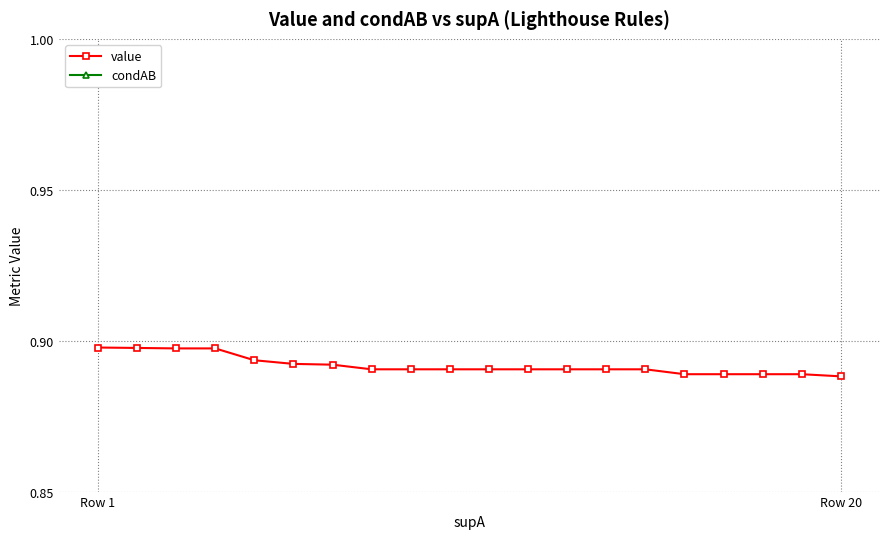

Count the value values in the range 0 to 1.

20